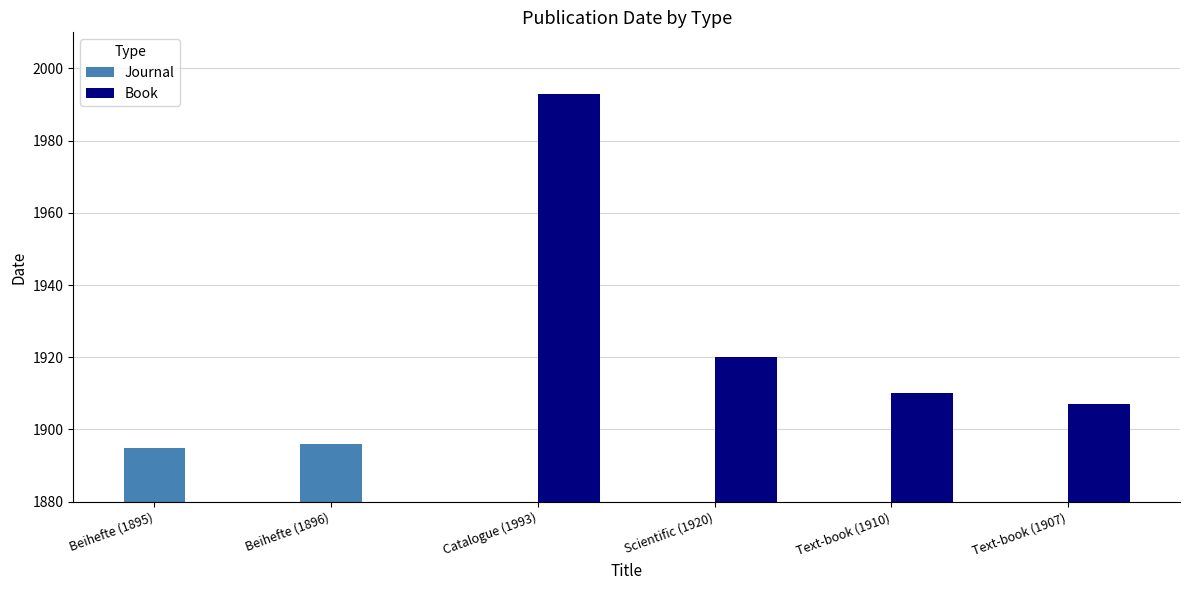

What is the maximum value for Book?

1993